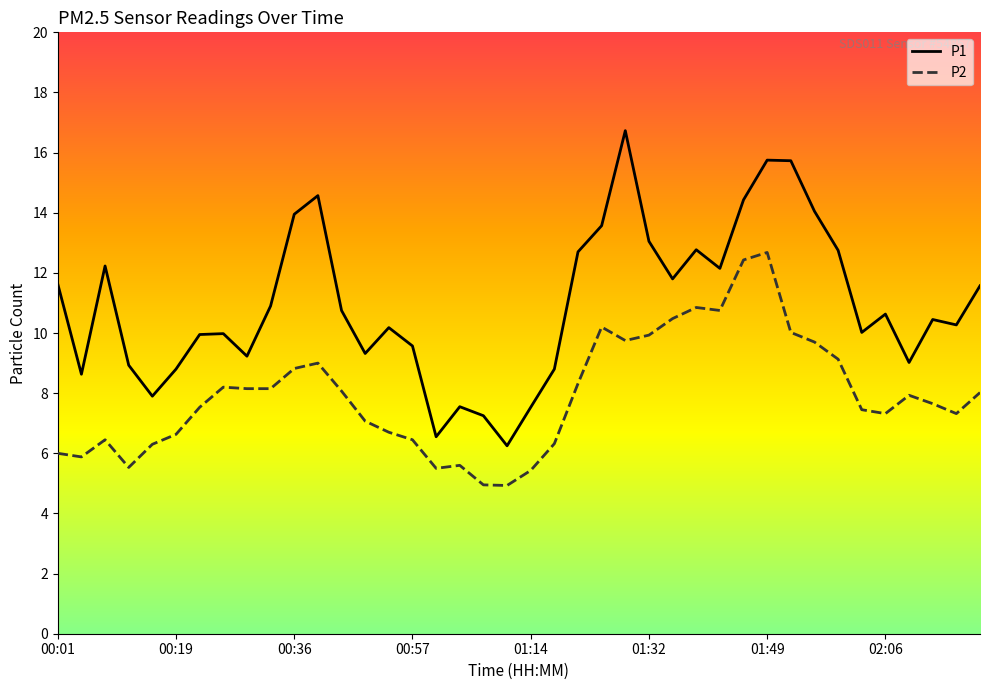

Which series has the widest spread of values?

P1